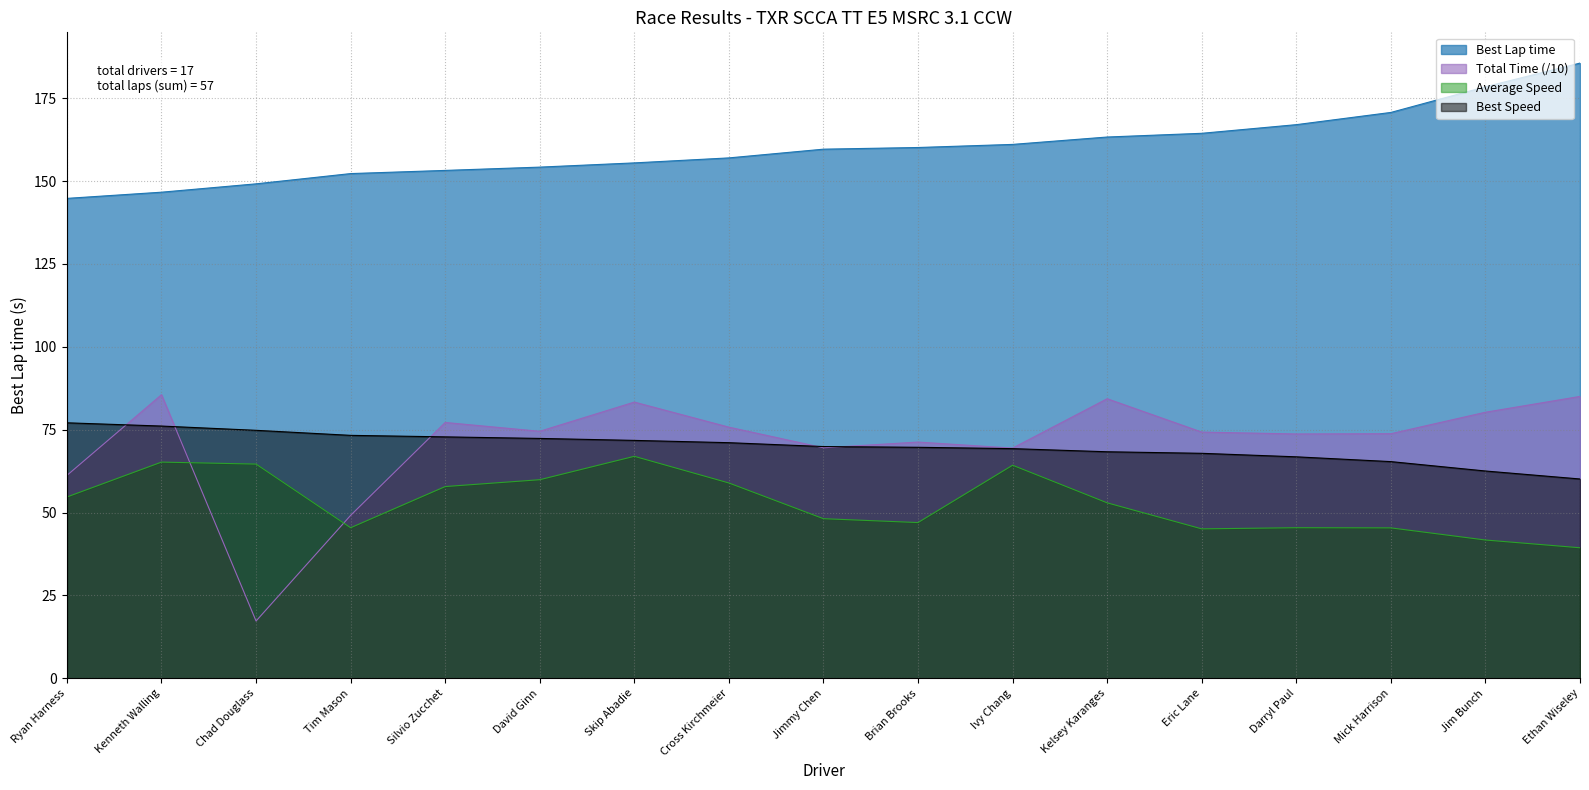

True or false: Best Speed and Average Speed intersect in this chart.

False